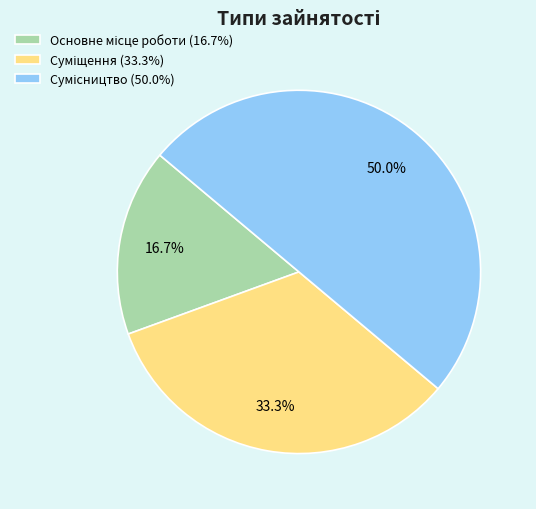

To the nearest percent, what is the difference between the Суміщення and Основне місце роботи slice percentages?

17%